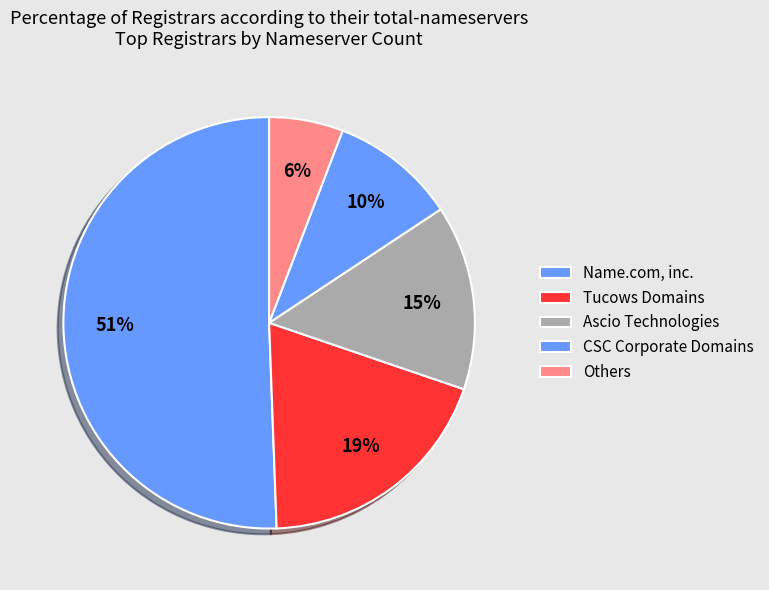

How many segments does this pie chart have?

5